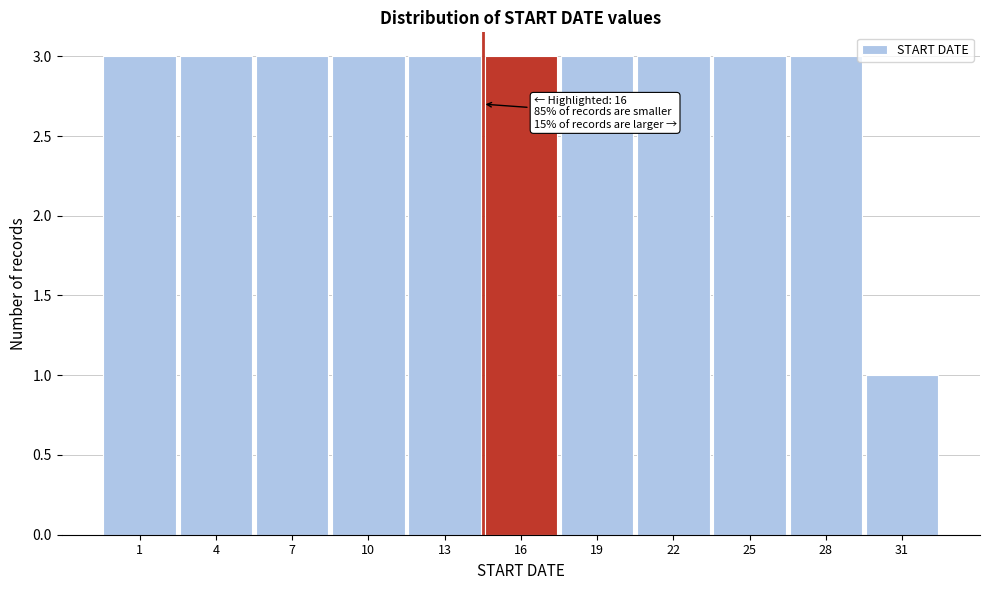

Reading left to right, transcribe all the data shown in this chart.

1=3	4=3	7=3	10=3	13=3	16=3	19=3	22=3	25=3	28=3	31=1